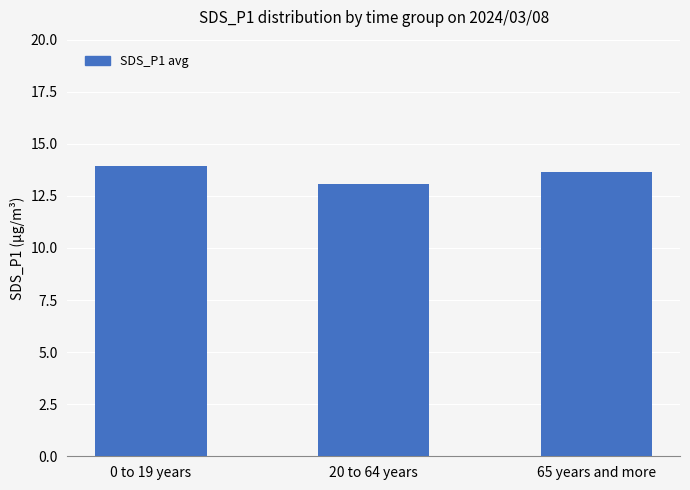

What is the average value?

13.5